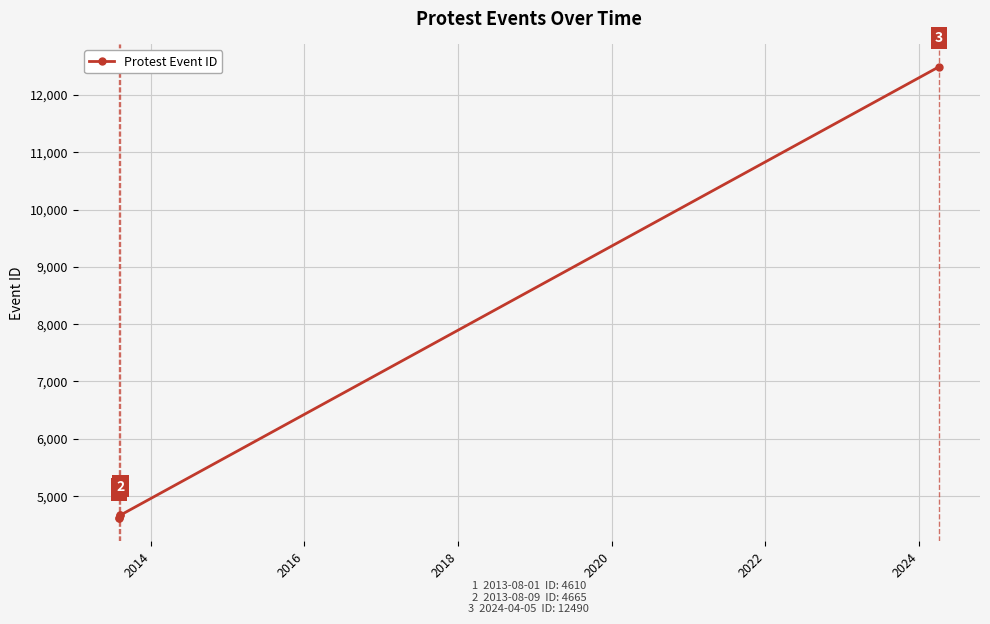

What is the greatest value displayed?

12490